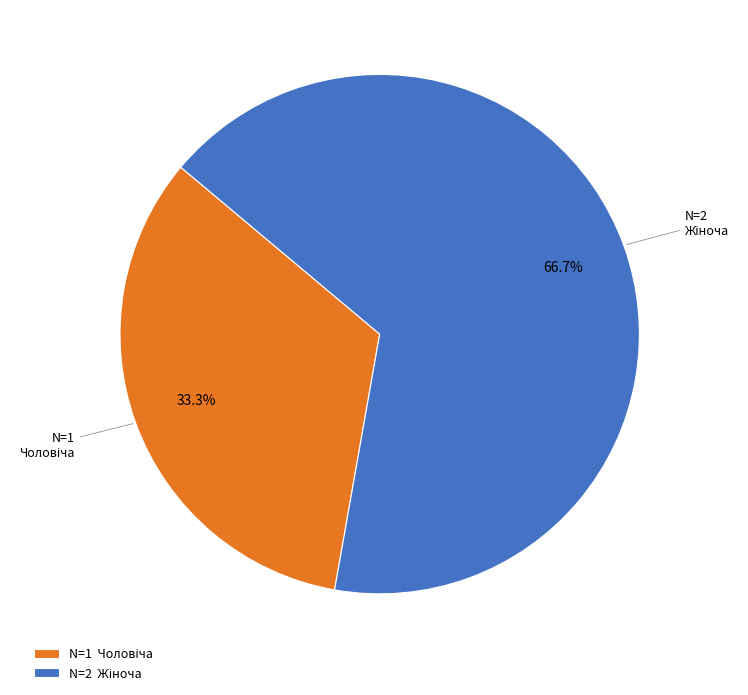

Does any single category account for the majority?

Yes